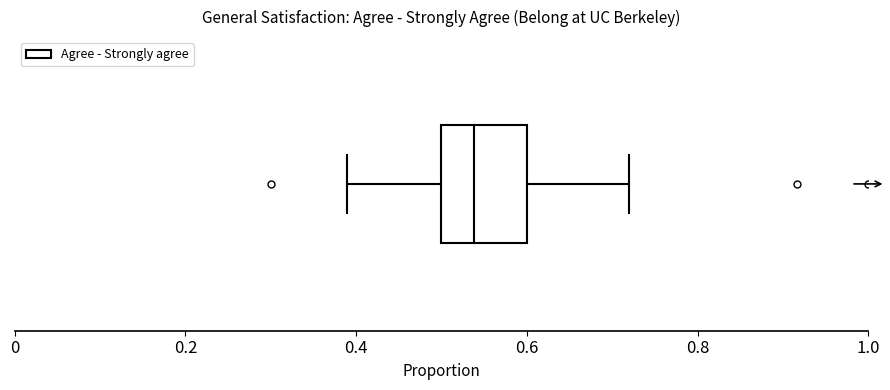

Where does the right whisker of the box end on the x-axis? The values are not printed on the chart, so give them approximately, as read against the axis.

0.72